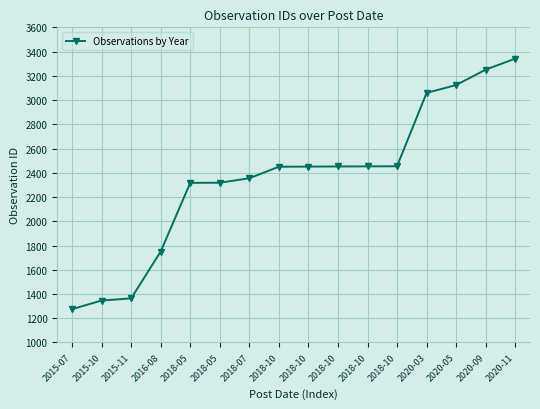

How many series are shown in this chart?

1